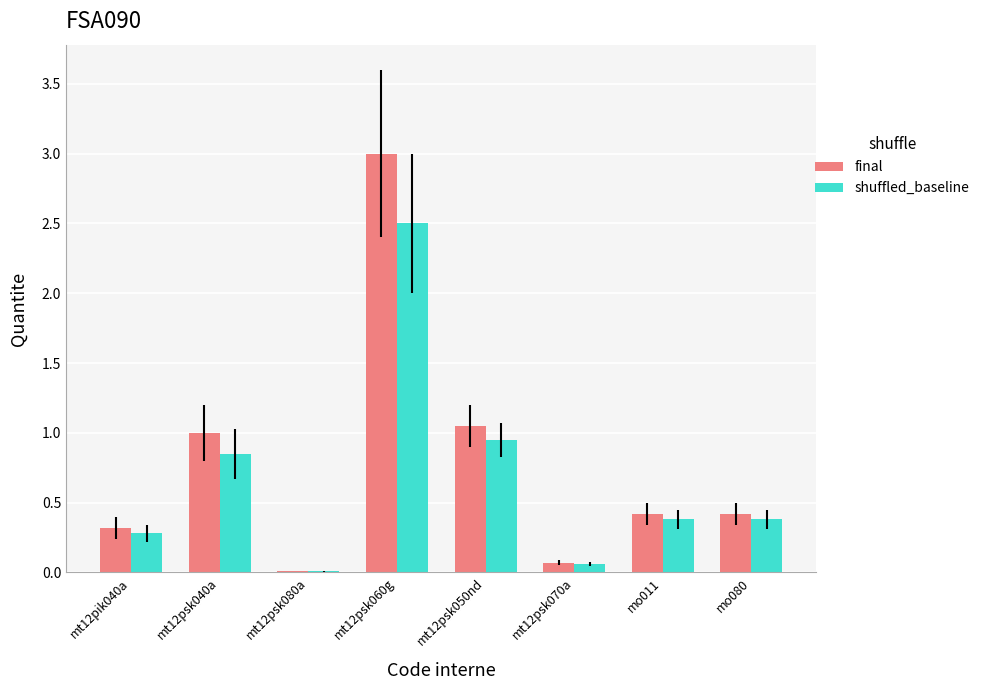

What is the total value across all series at mt12psk040a?

1.9